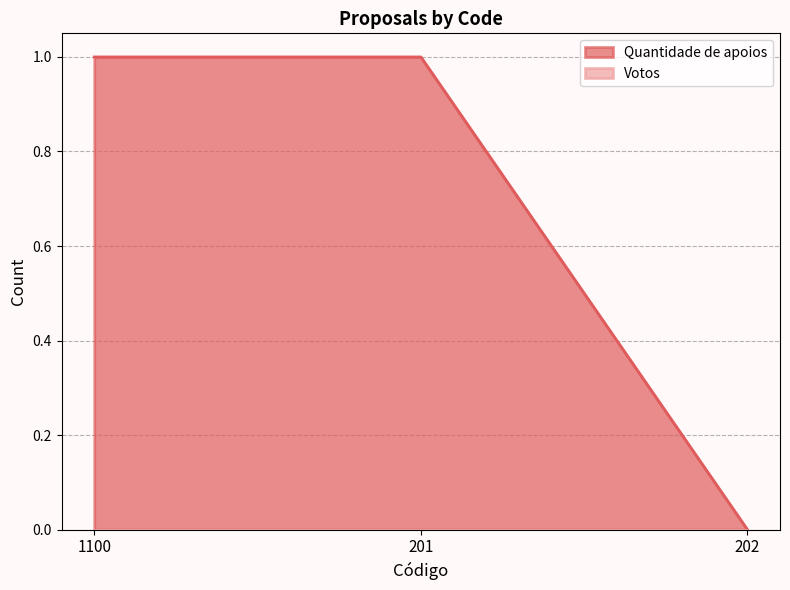

True or false: the data shows 0 at 202.

True